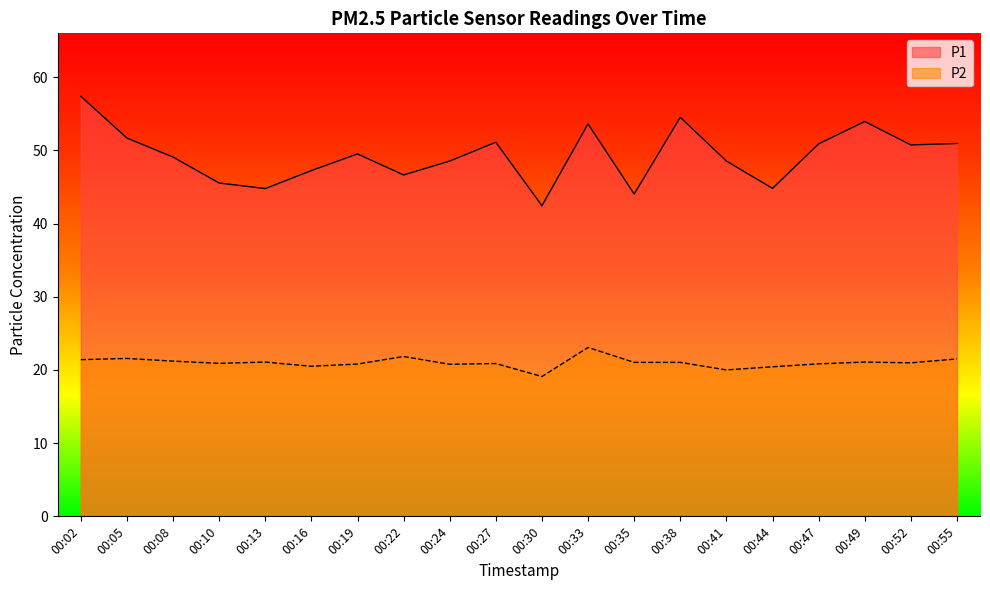

Which series changed the most between 00:16 and 00:55?

P1